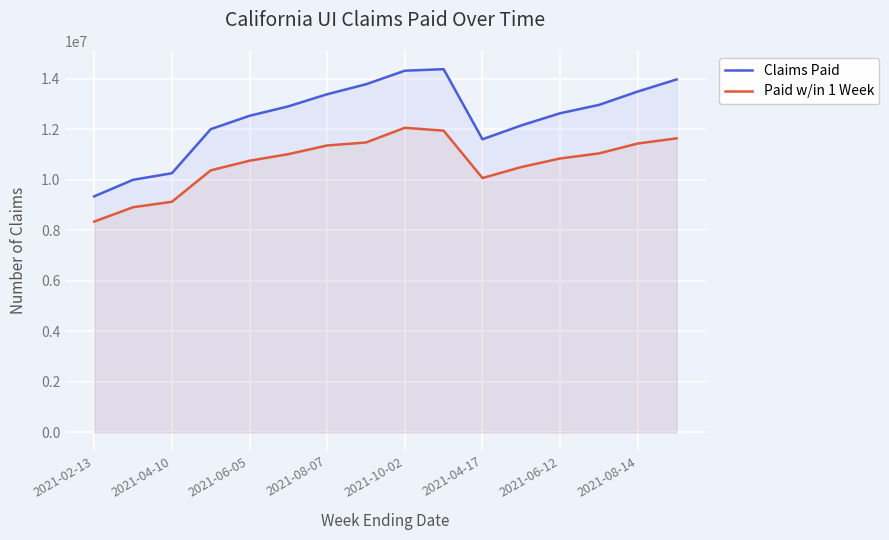

What is the total value across all series at 2021-08-14?

24915985